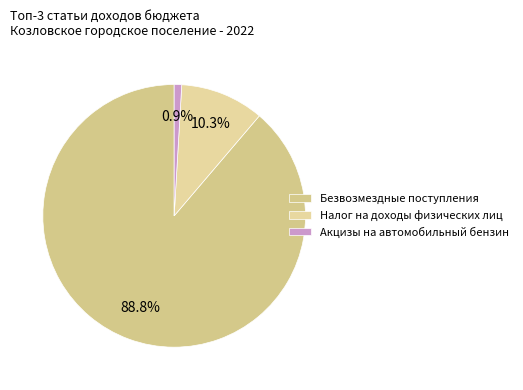

Which has a higher value, Налог на доходы физических лиц or Акцизы на автомобильный бензин?

Налог на доходы физических лиц